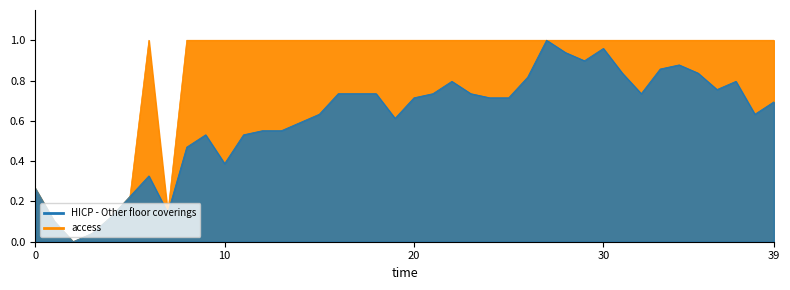

What is the difference between the maximum and minimum values?

1.0